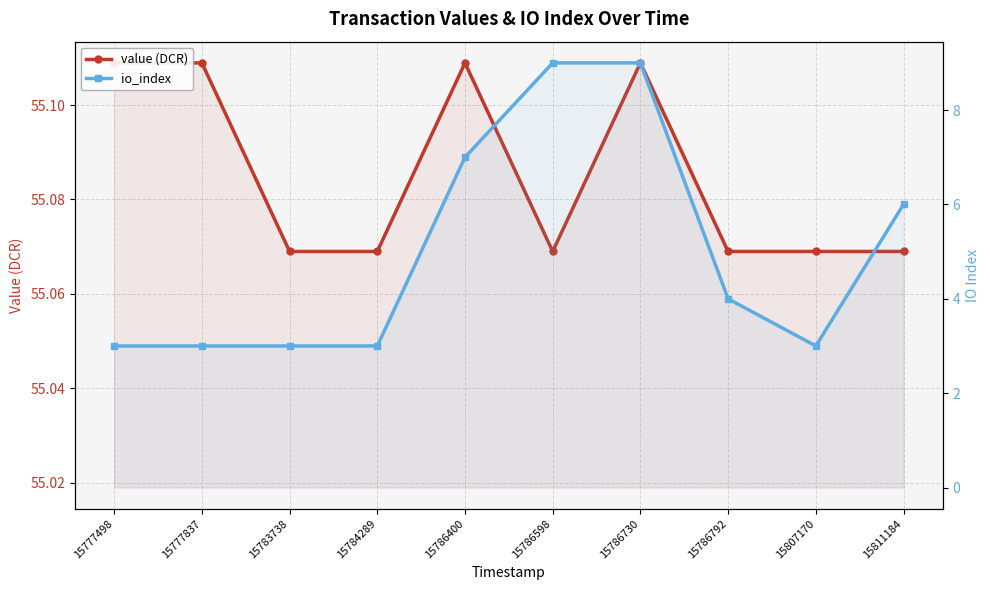

How many lines are shown in the chart?

2